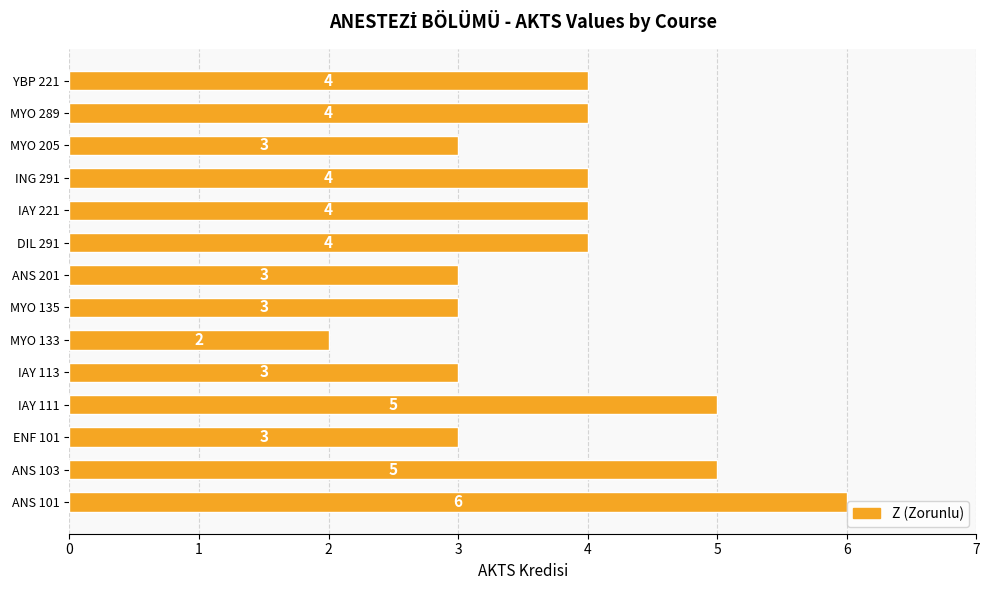

What is the difference between the maximum and minimum values?

4